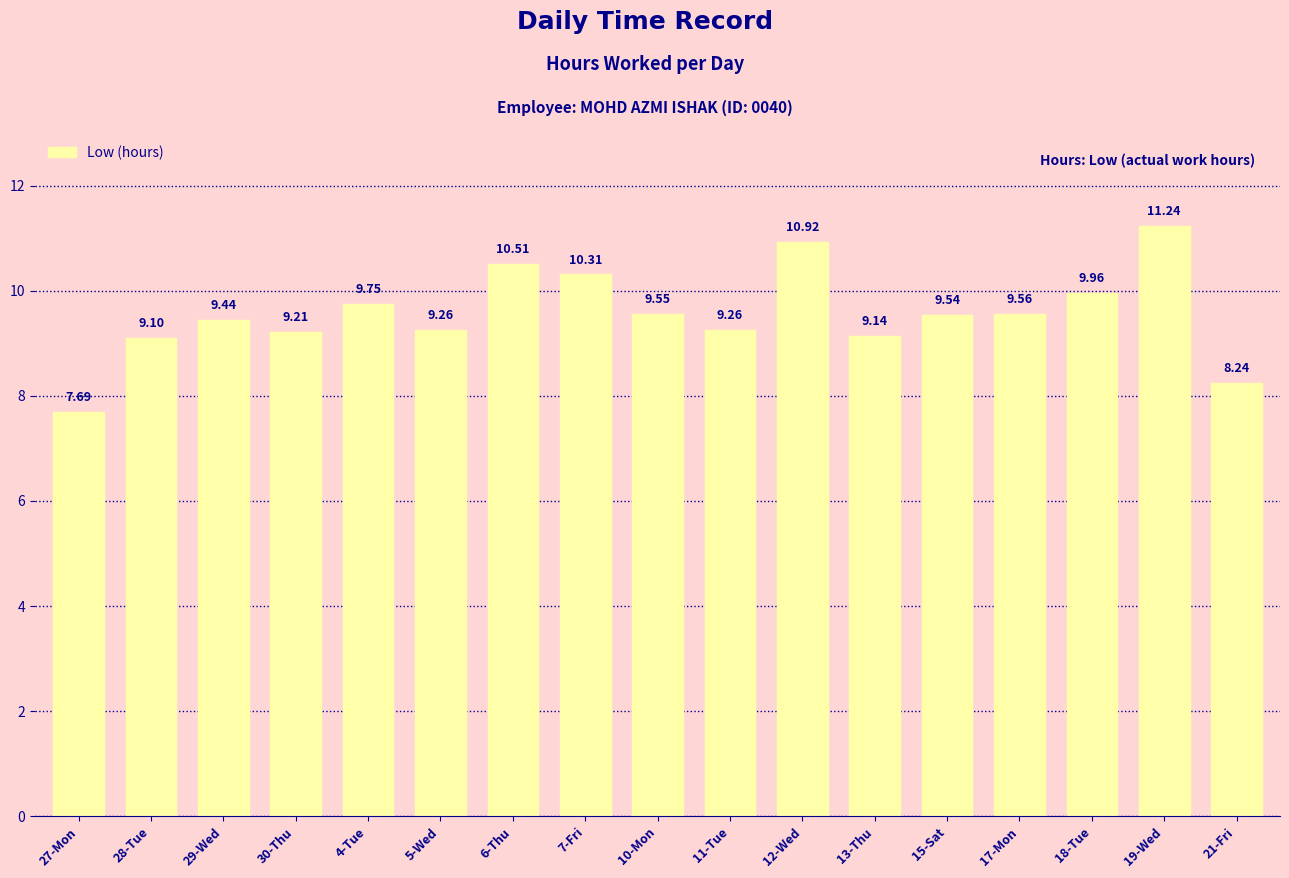

What is the ratio of the value at 4-Tue to the value at 6-Thu?

0.9